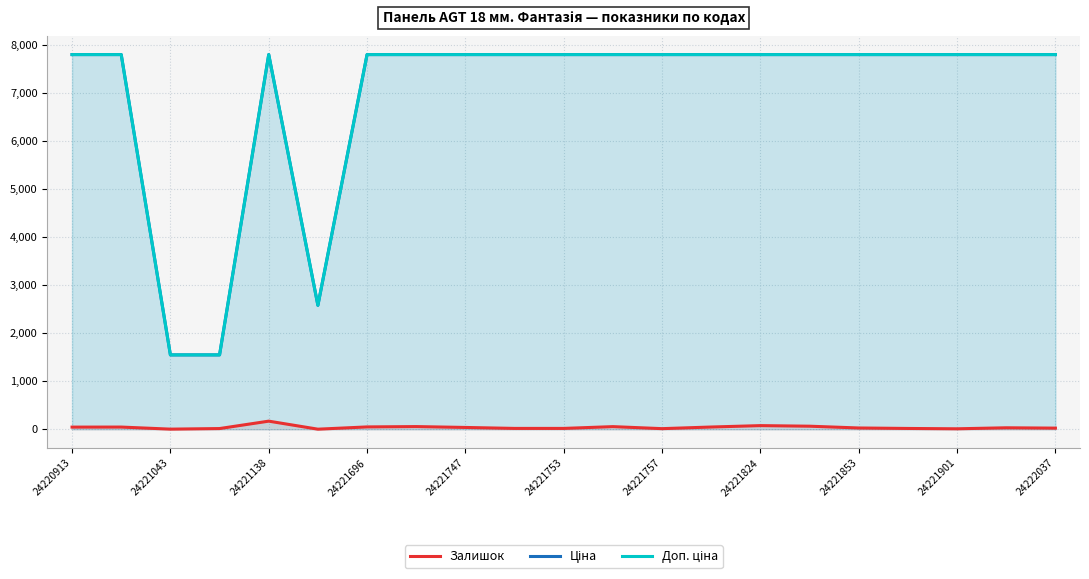

What is the sum of all Ціна values?

145947.1